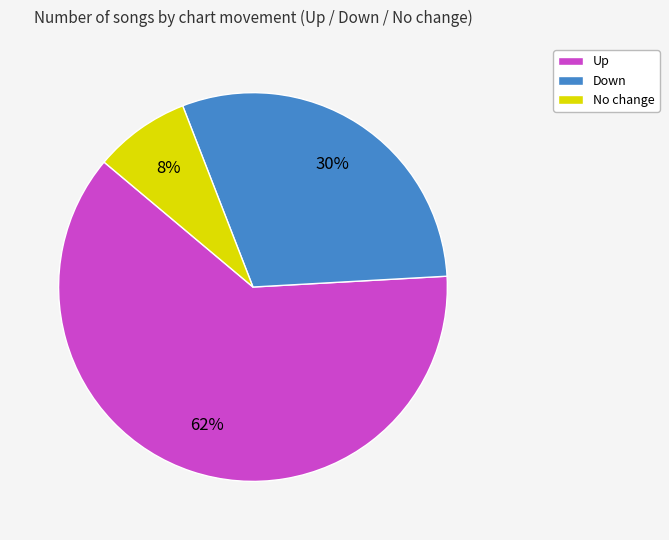

To the nearest percent, what is the average slice percentage?

33%